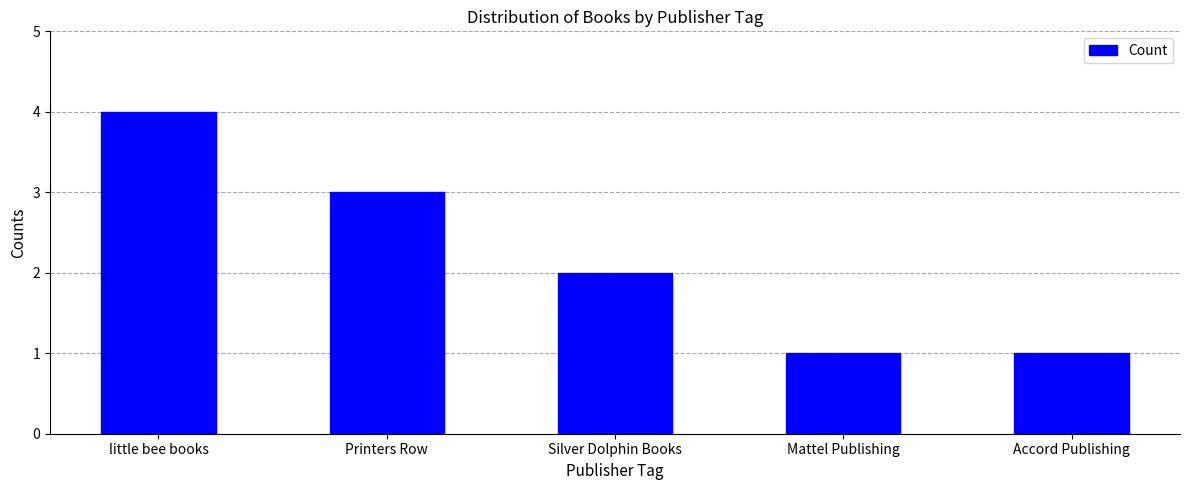

Approximately how many times larger is the value at little bee books compared to Accord Publishing?

4.0